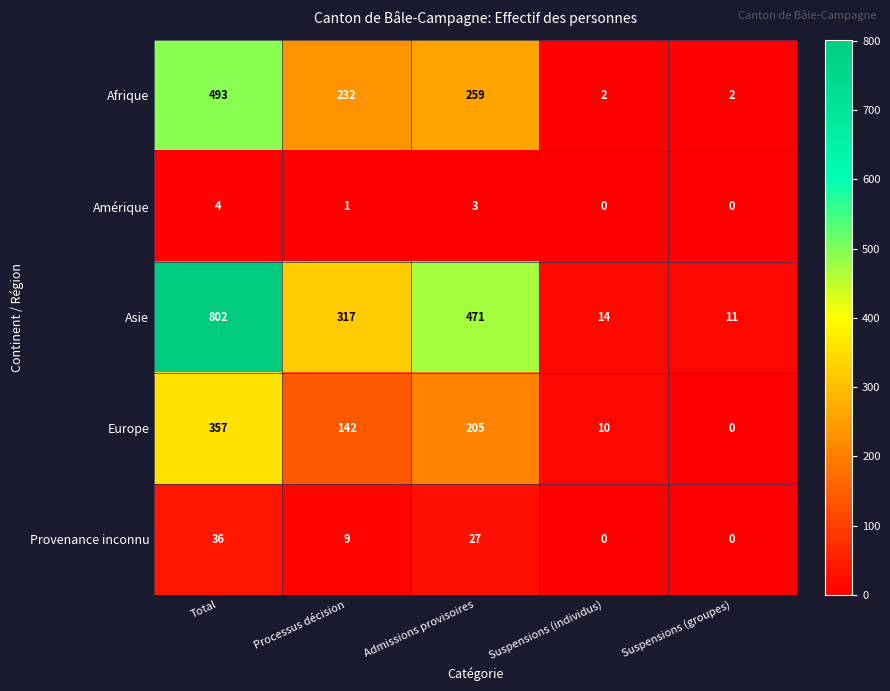

At which category is the sum across all series the highest?

Total